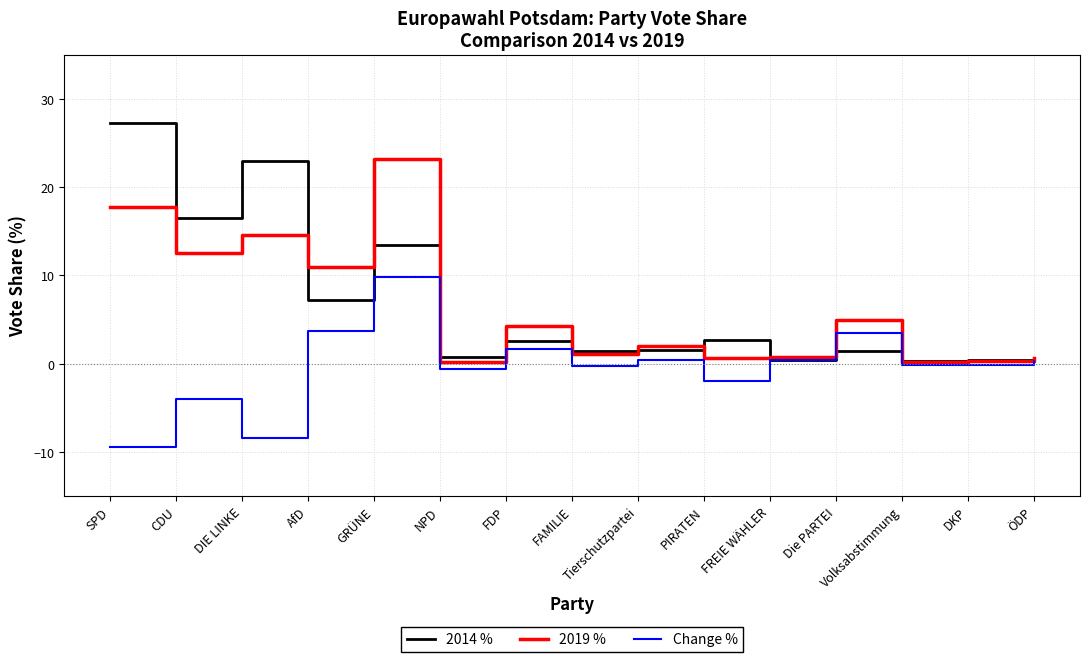

The value of 2019 % at SPD is 30.1. True or false?

False